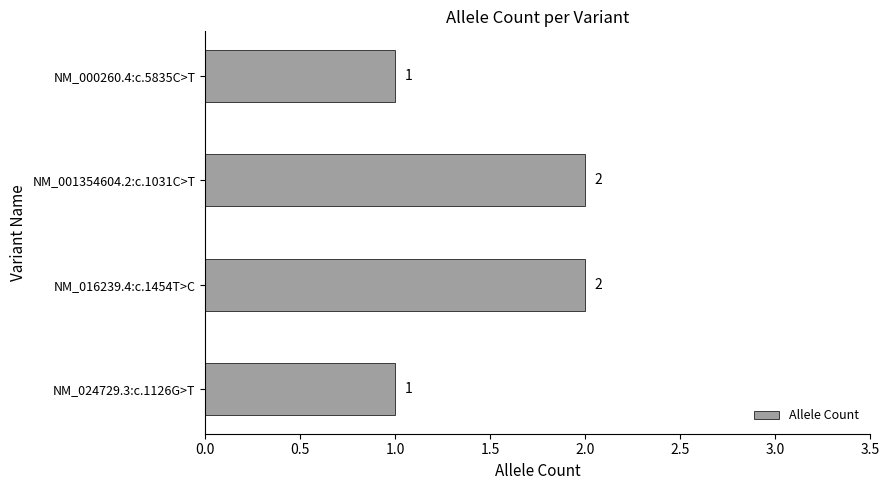

Are the bars grouped side by side (vs. stacked)?

No